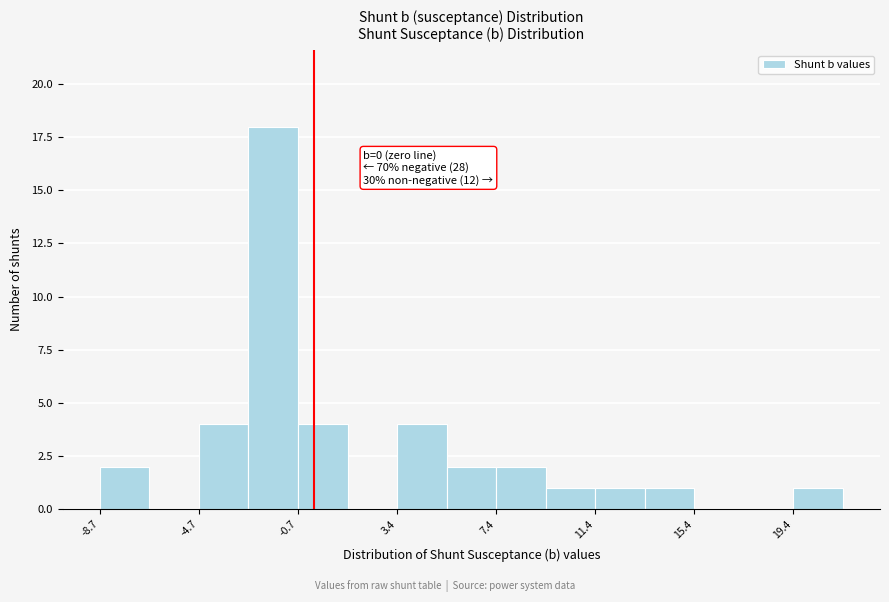

Over which range of the x-axis is the bar tallest?

-2.5 to -0.5